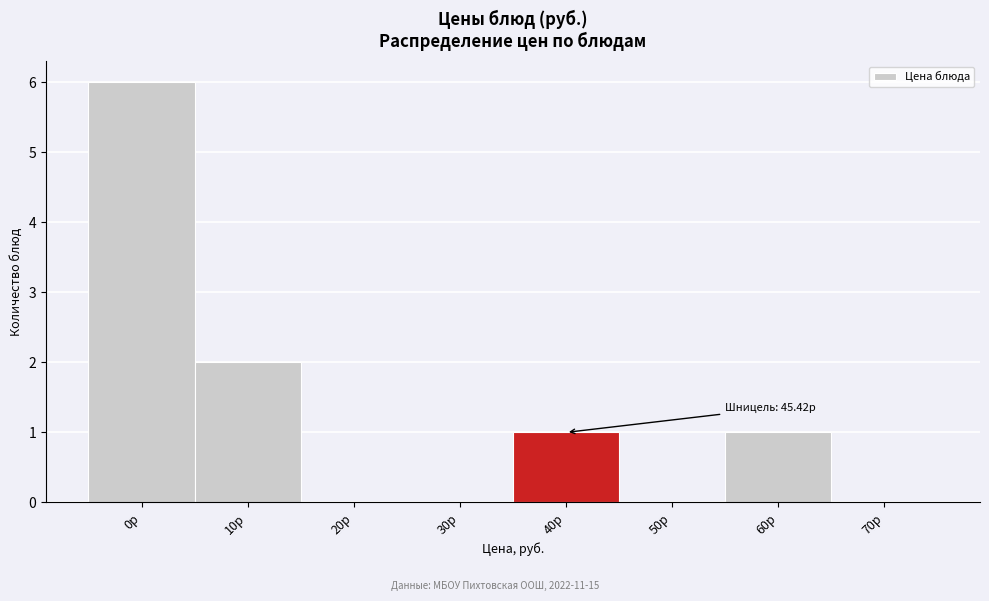

Reading right to left, transcribe all the data shown in this chart.

70р=0	60р=1	50р=0	40р=1	30р=0	20р=0	10р=2	0р=6